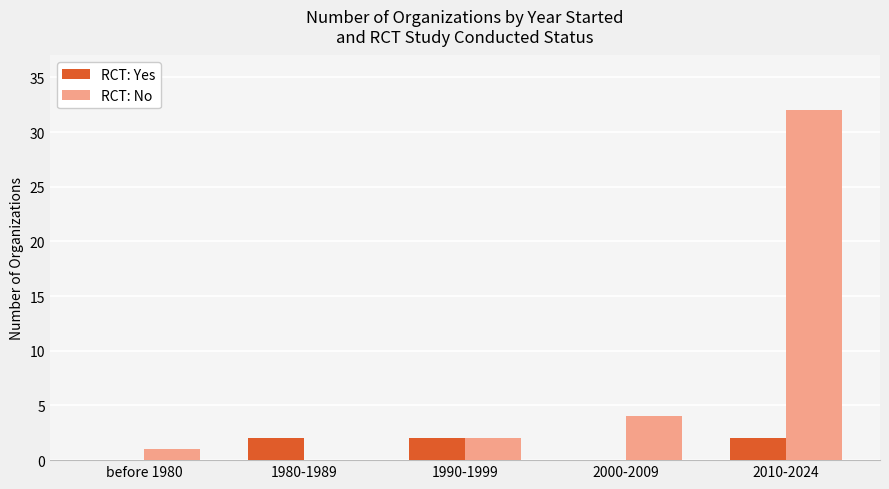

Reading right to left, list all the values displayed in this chart.

RCT: Yes: 2	0	2	2	0
RCT: No: 32	4	2	0	1